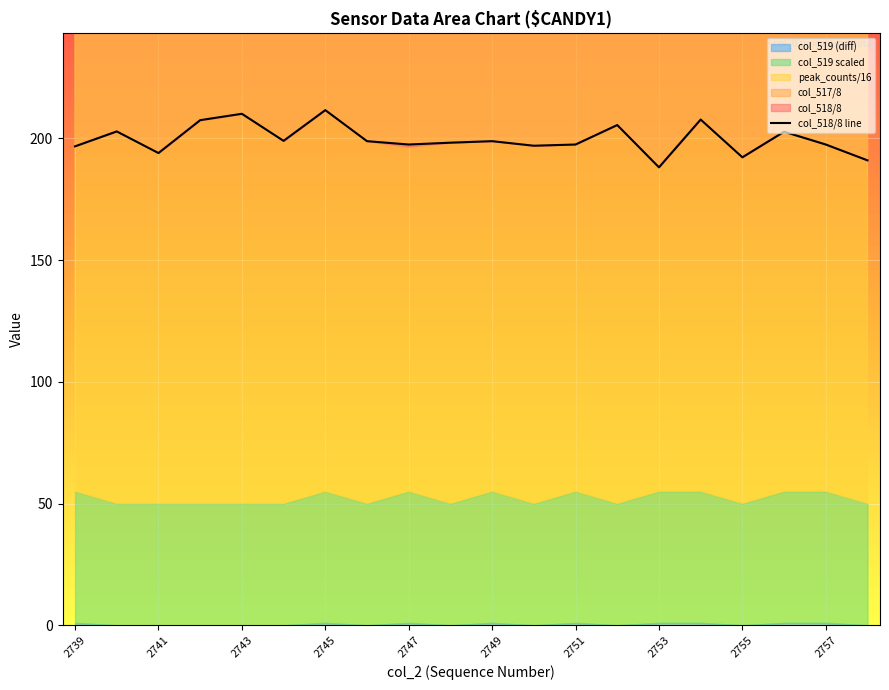

True or false: the data shows 84.6 at 2741.

False